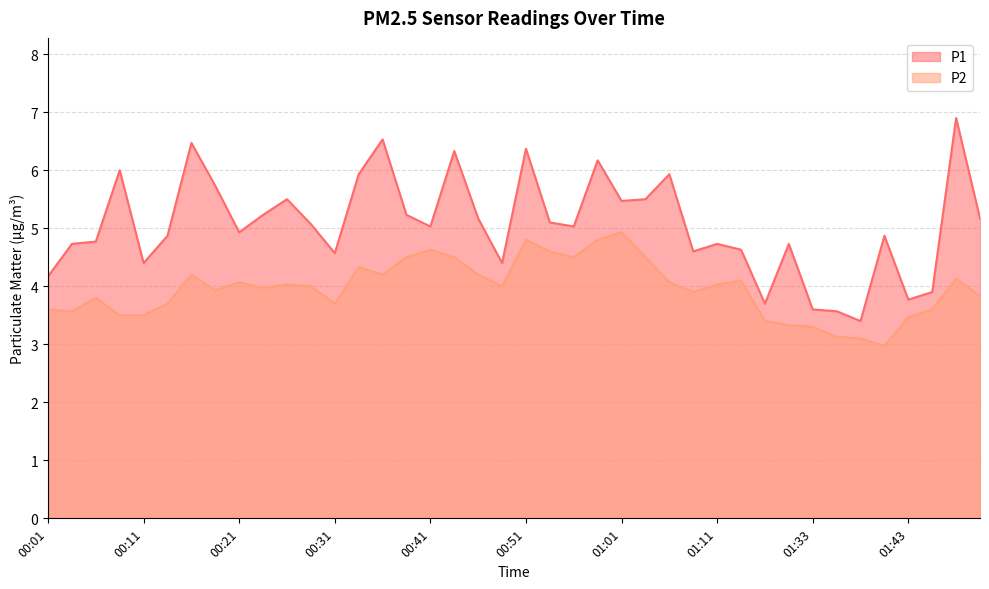

Count the number of data series in this chart.

2